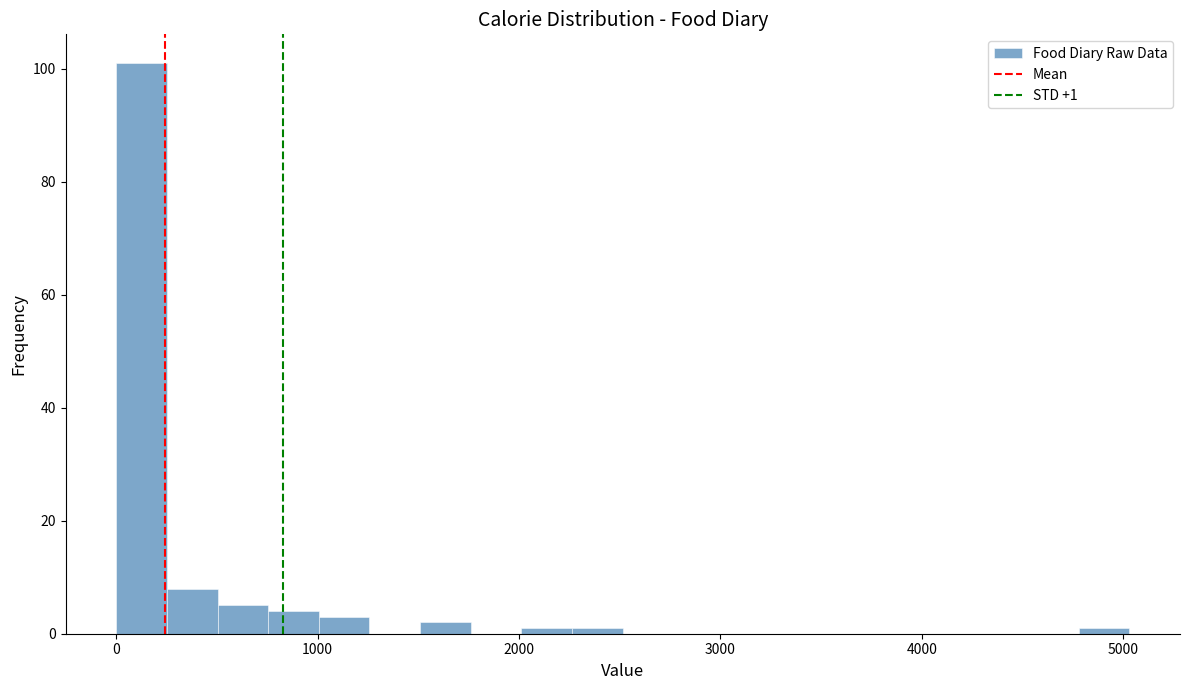

Read against the x-axis, roughly where is the centre of the tallest bar?

100